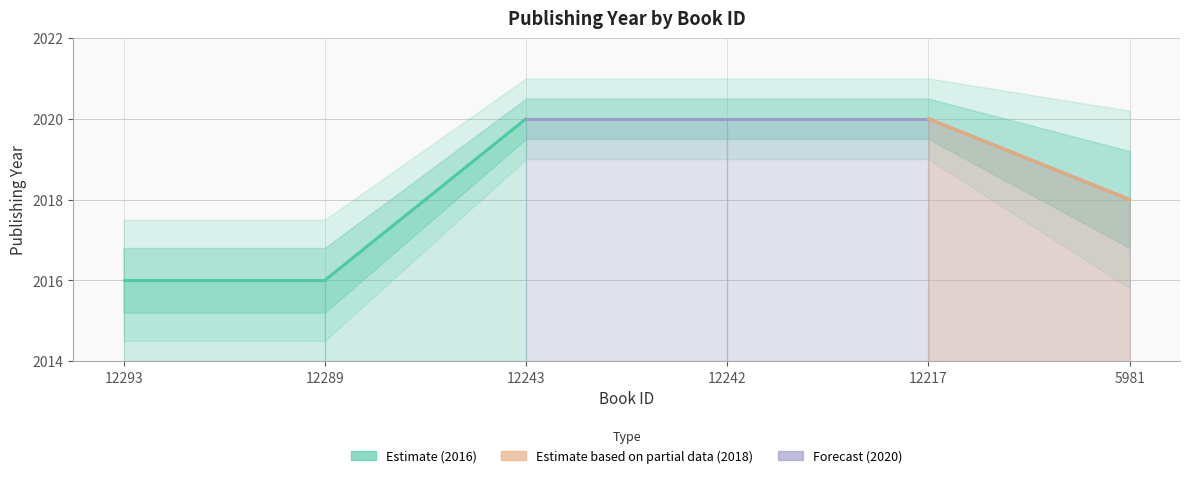

Which has a higher value, 12242 or 12293?

12242